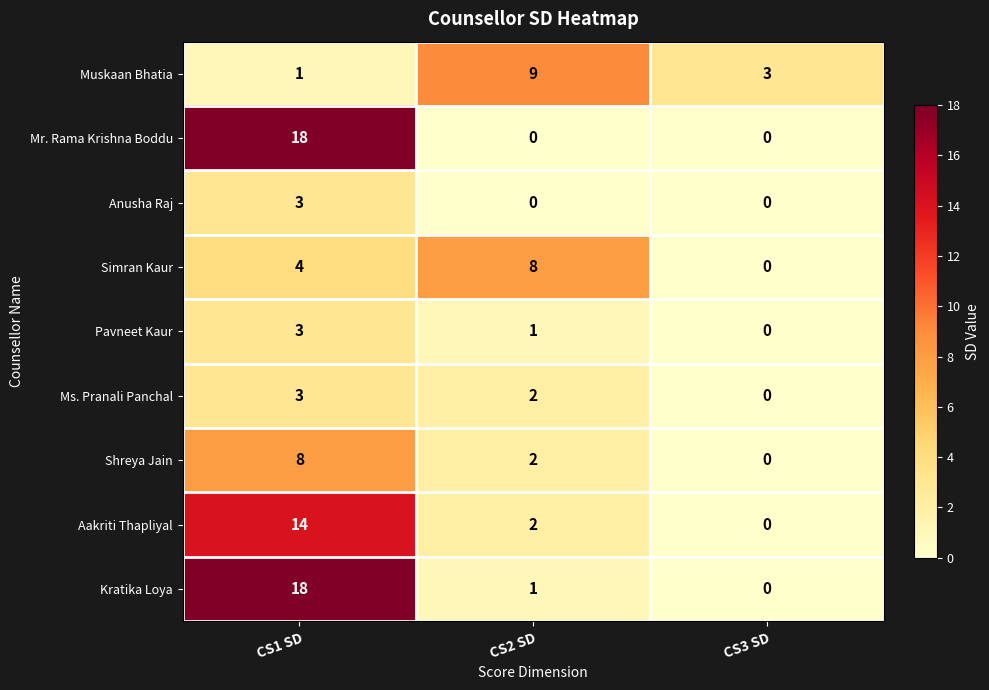

What is the sum of the Aakriti Thapliyal values at CS2 SD and CS1 SD?

16